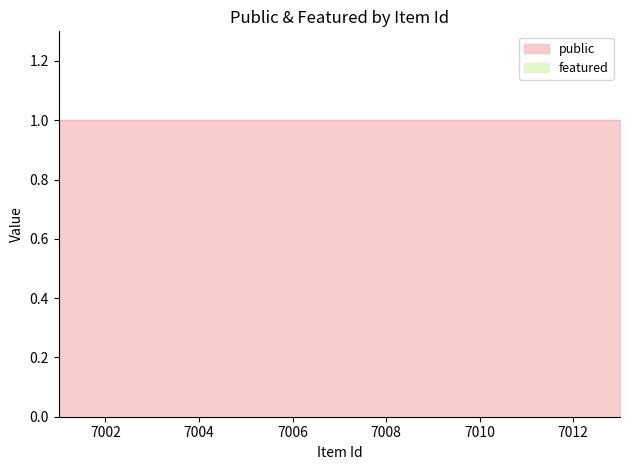

Does the chart display data point markers on the line(s)?

No